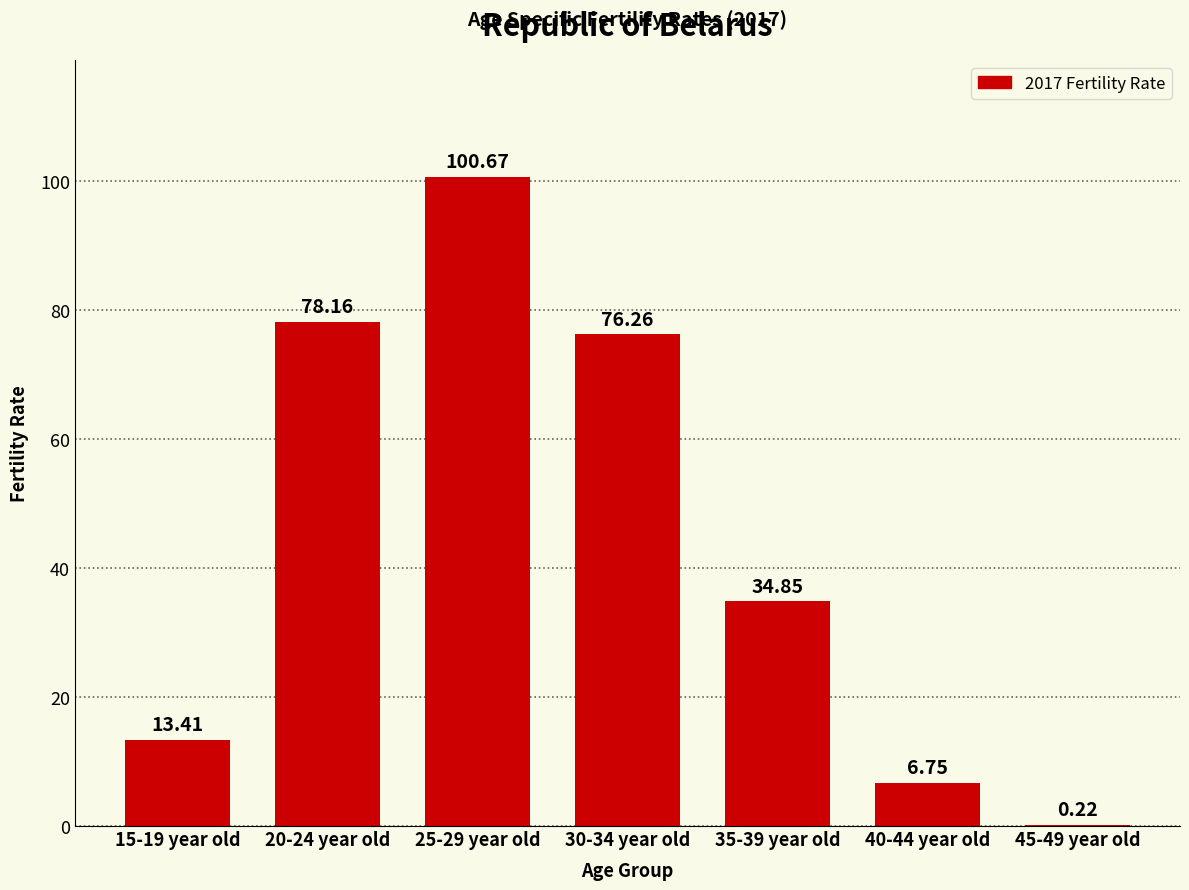

What is the sum of the values at 15-19 year old and 45-49 year old?

13.6